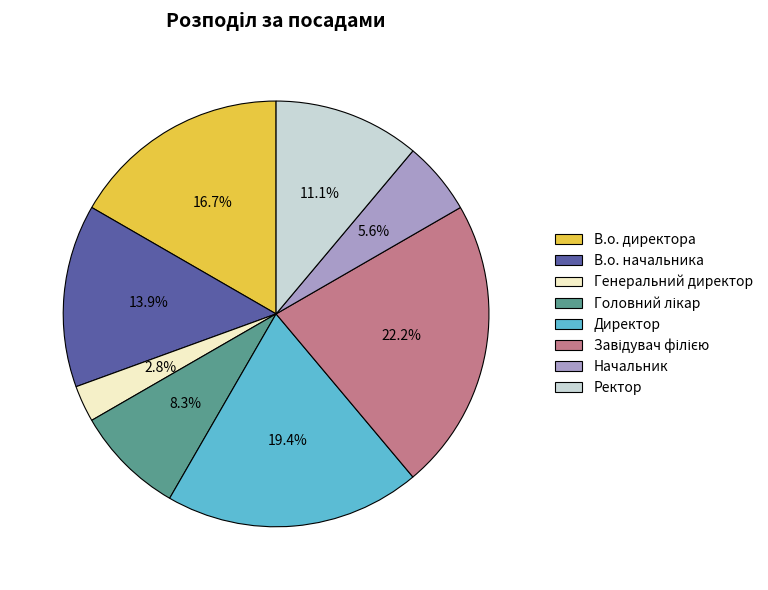

Is there a majority slice in this chart?

No